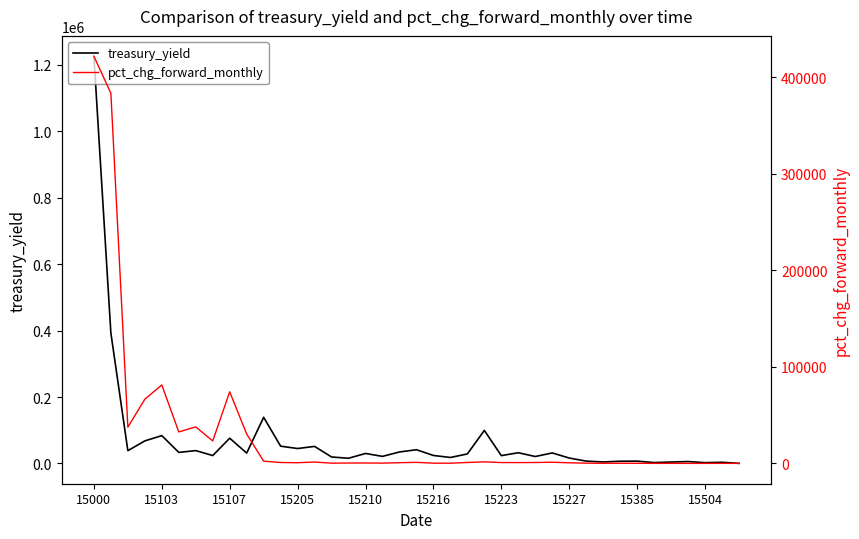

What is the approximate value of pct_chg_forward_monthly at 33?

13